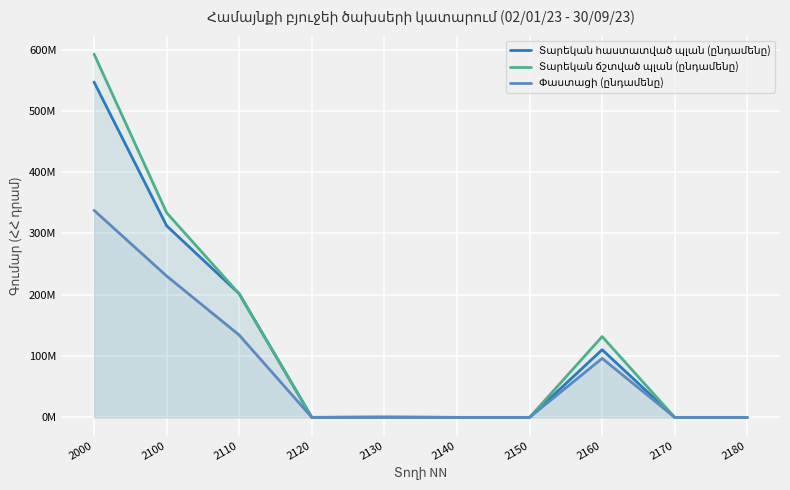

Which series has the largest range (max minus min)?

Տարեկան ճշտված պլան (ընդամենը)